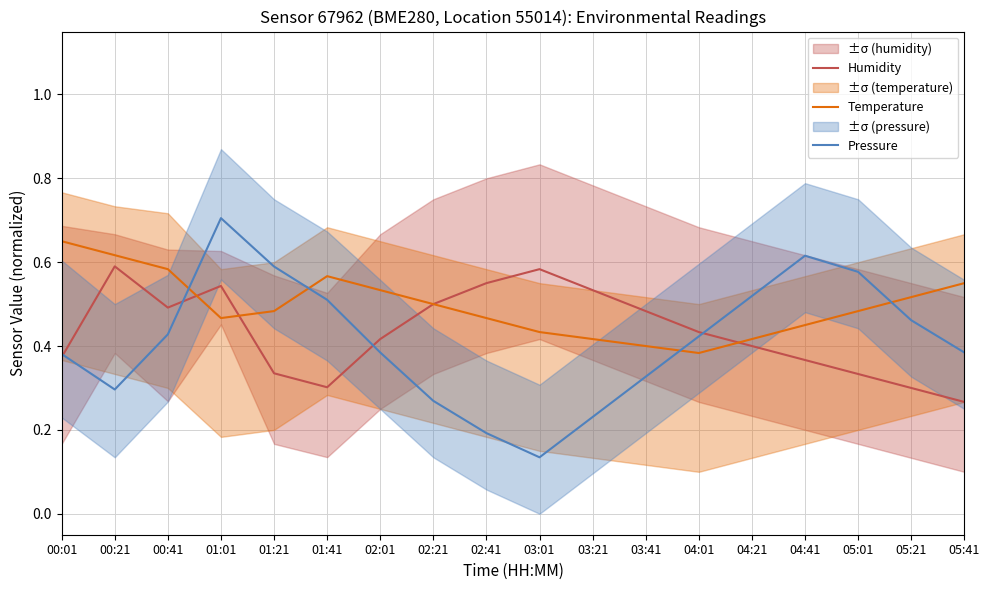

True or false: Pressure and Temperature cross at least once.

True